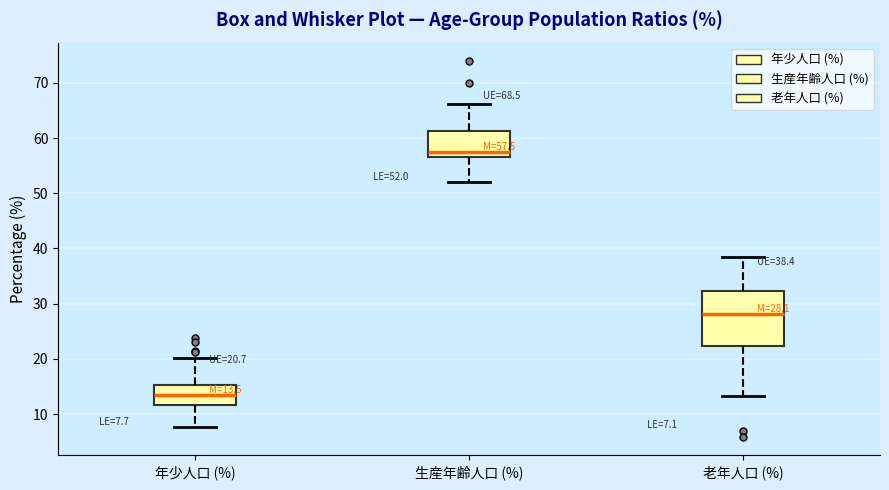

Comparing the boxes themselves (not the whiskers), which one is the tallest?

老年人口 (%)